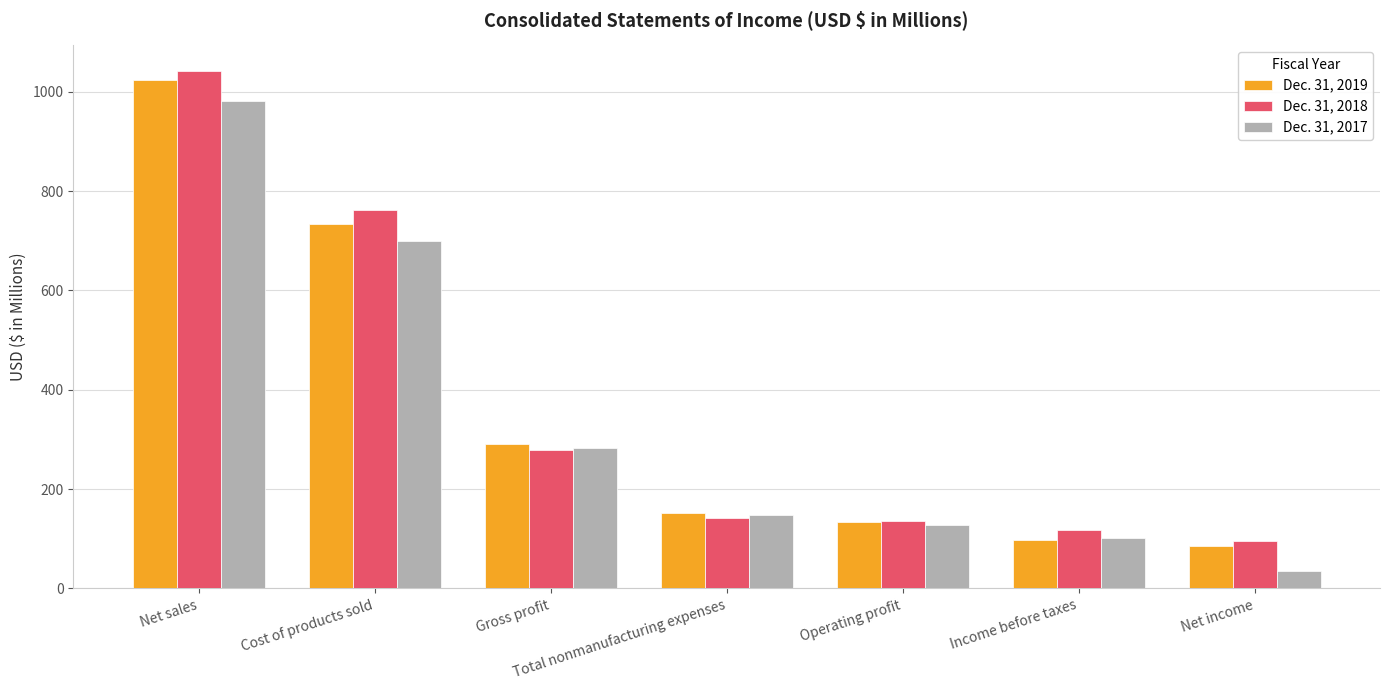

What is the label of the 2nd bar from the right?

Income before taxes